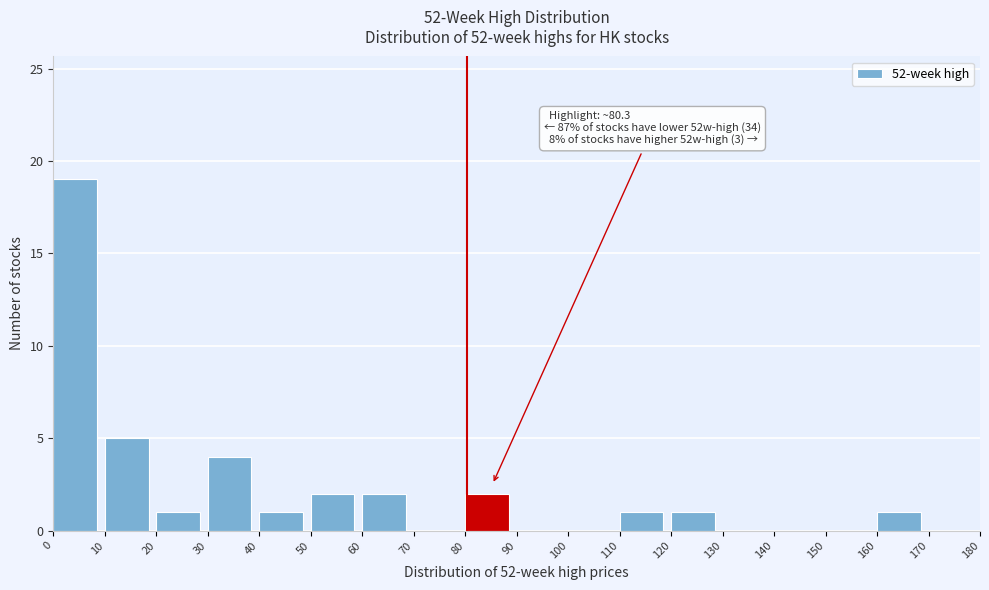

Which range on the x-axis has the tallest bar?

0 to 10